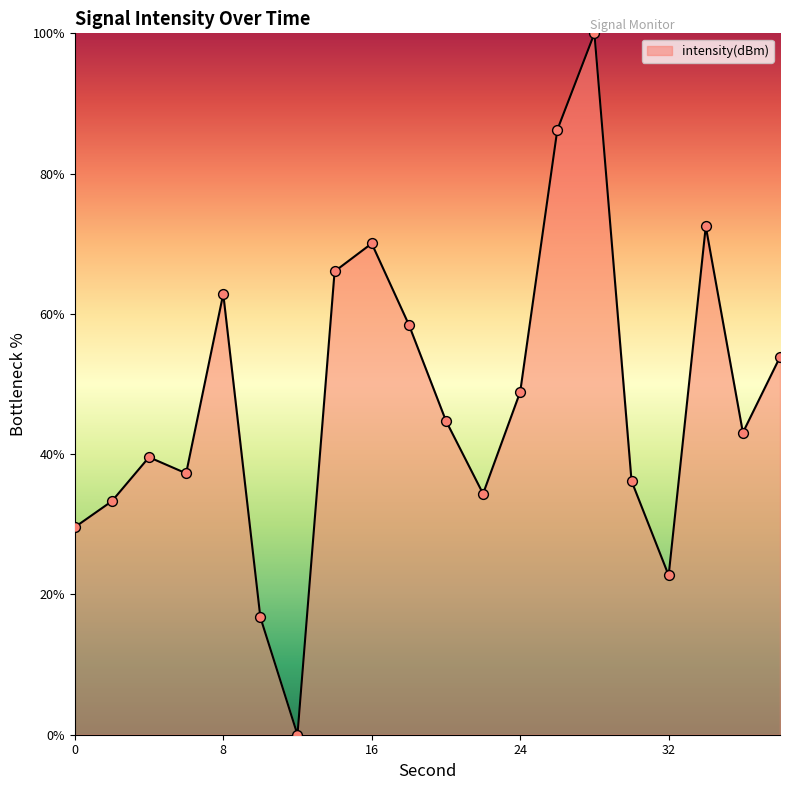

What is the difference between the maximum and minimum values?

100.0